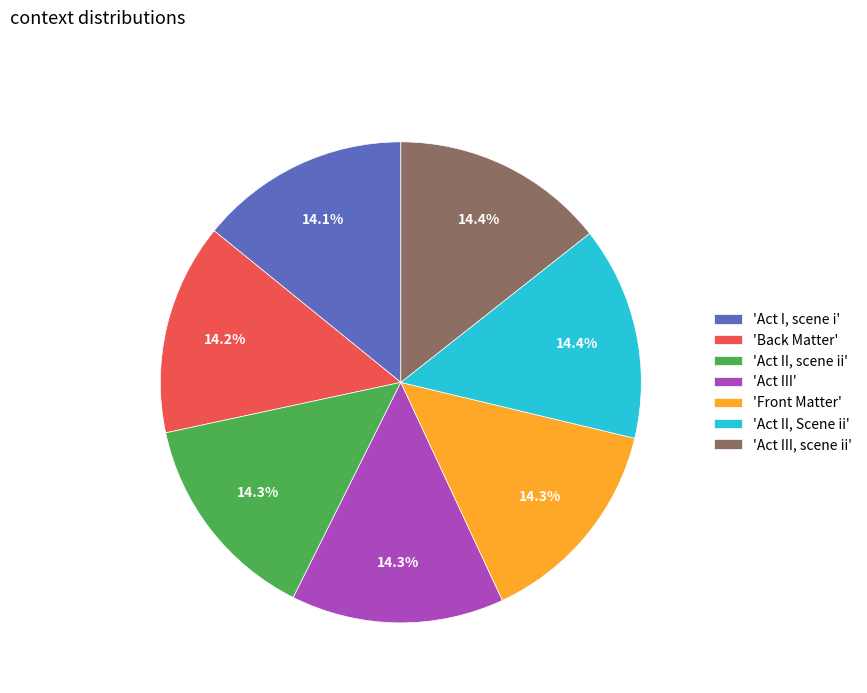

To the nearest percent, what is the average slice percentage?

14%